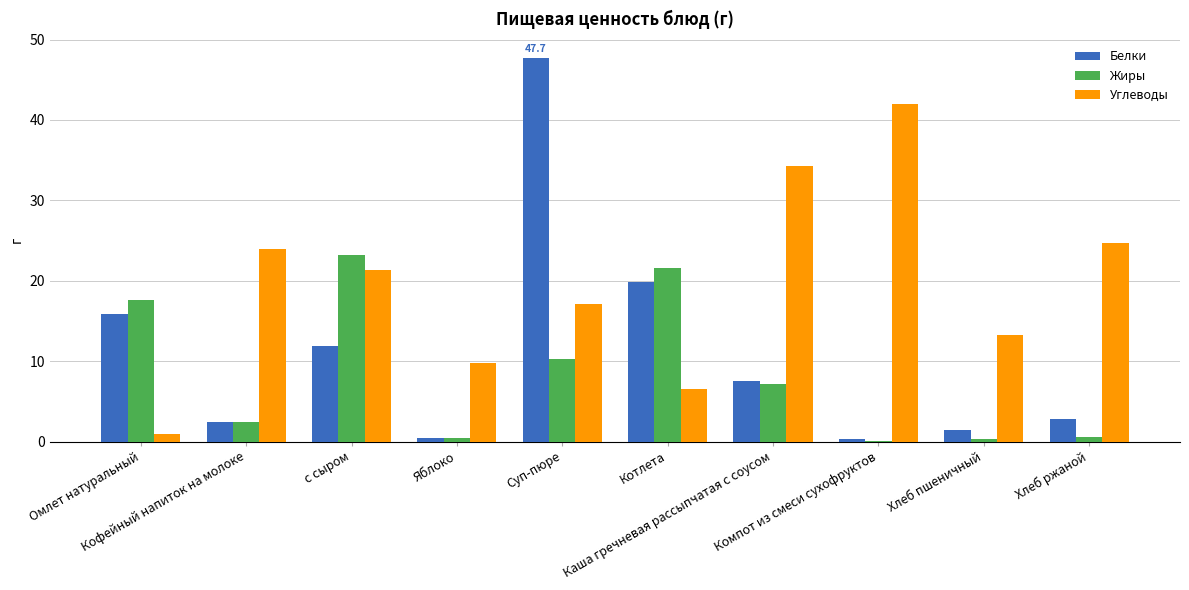

What is the highest value of the Углеводы series?

42.0